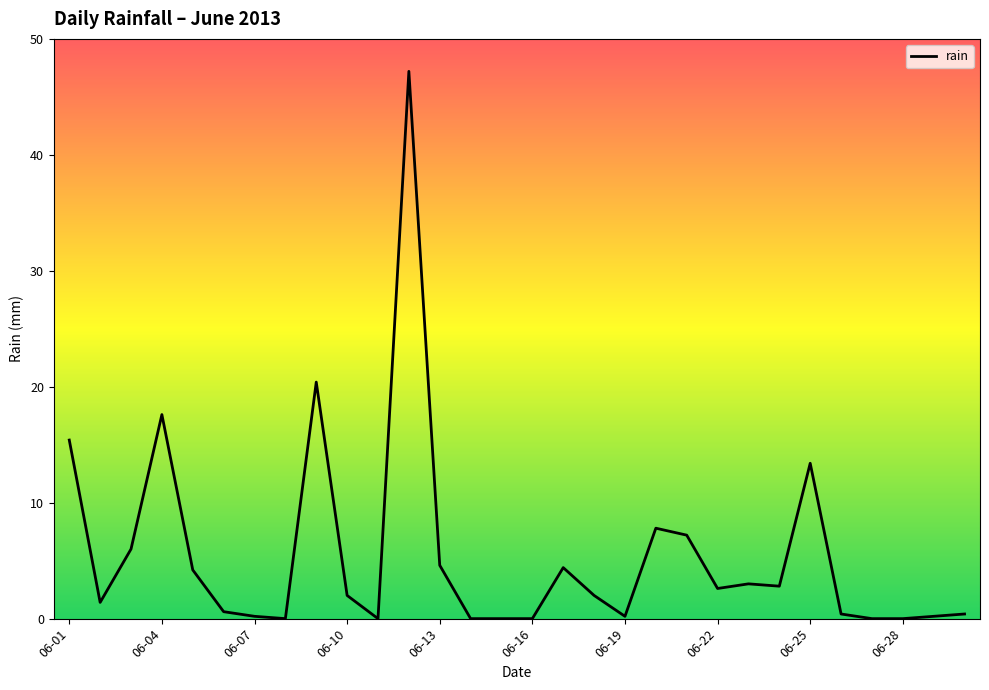

What is the difference between the maximum and minimum values?

47.2